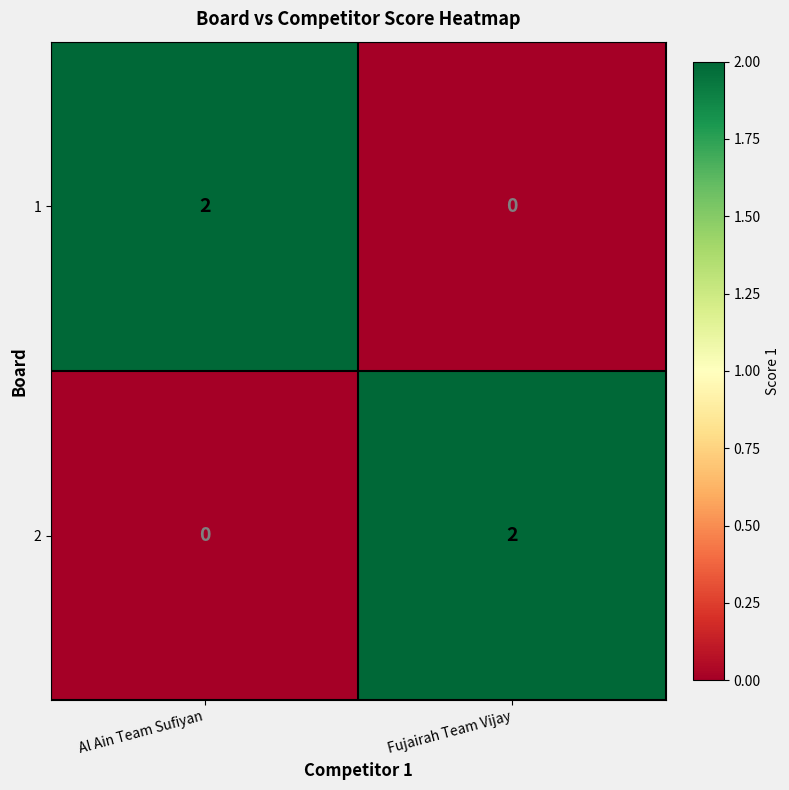

The 1 series shows -1 at Fujairah Team Vijay. True or false?

False